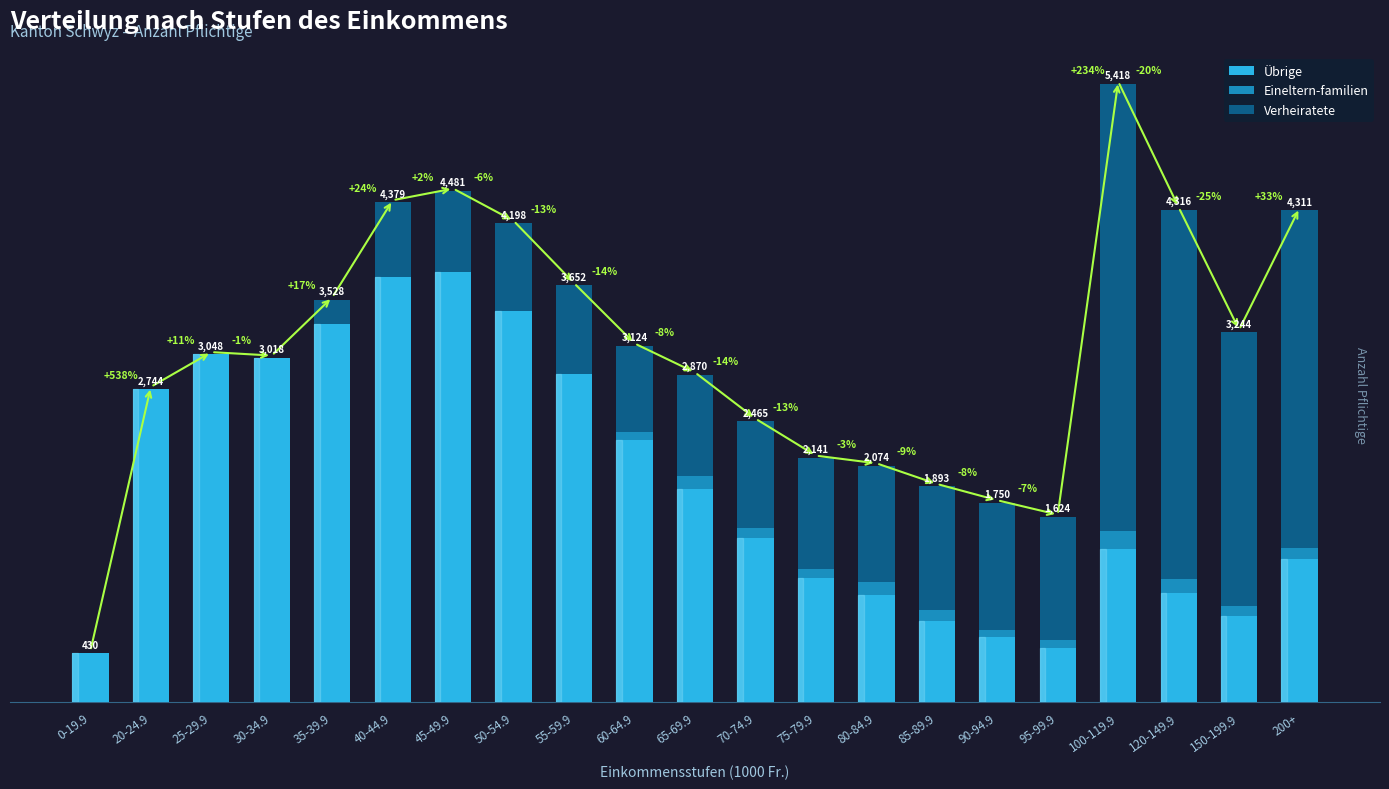

What are all the series names shown in the legend?

Übrige, Eineltern-familien, Verheiratete